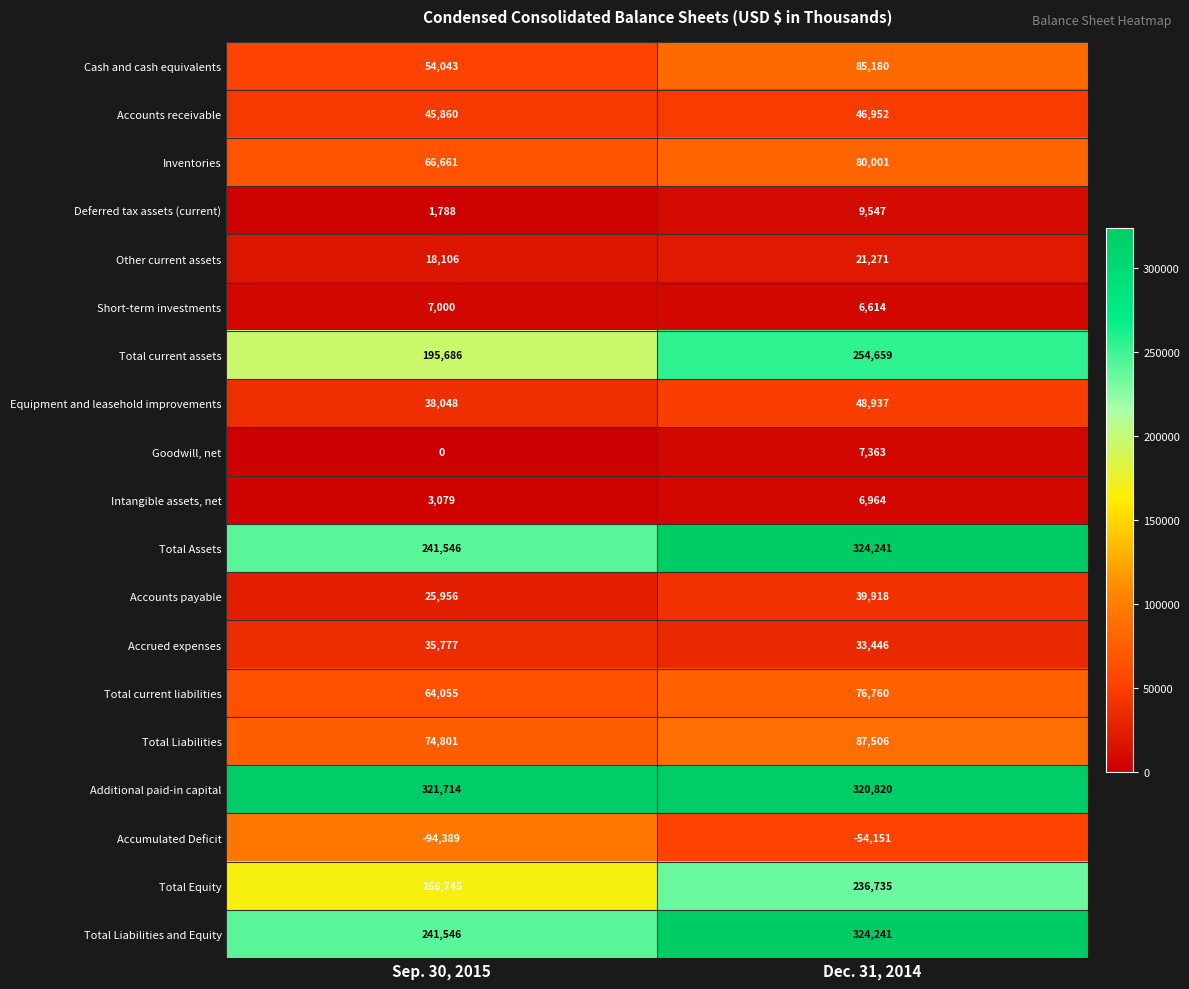

Count the number of data series in this chart.

19